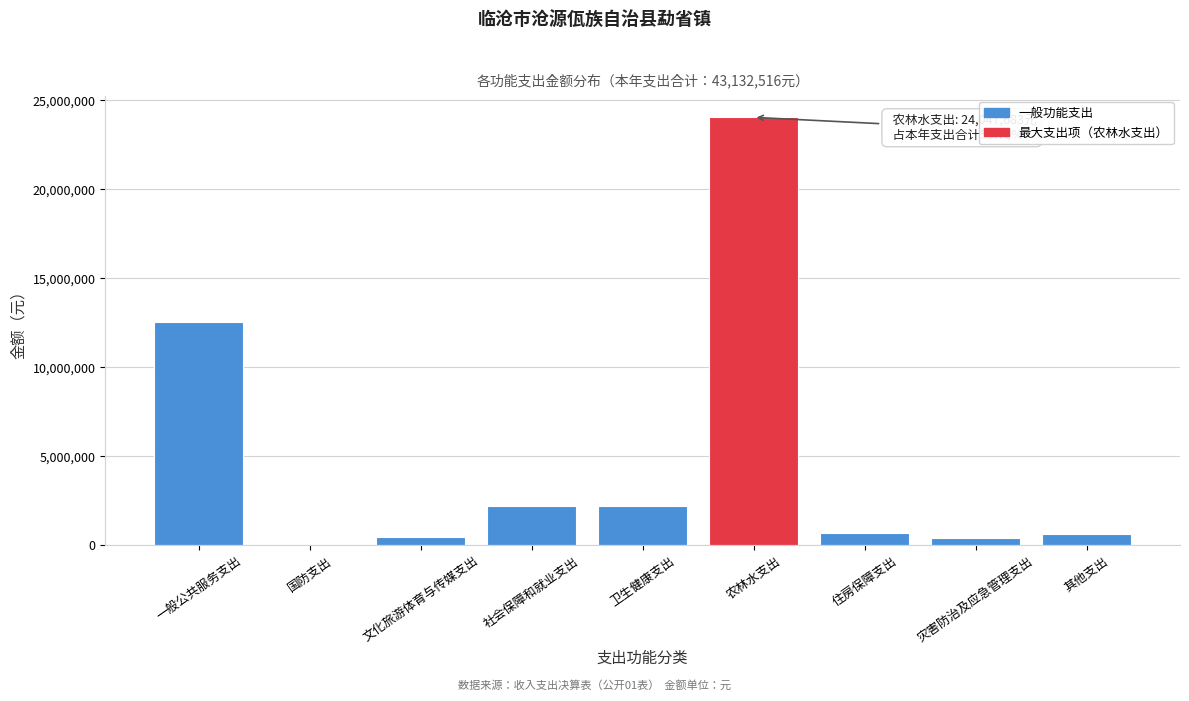

Read the value at 卫生健康支出.

2215635.8